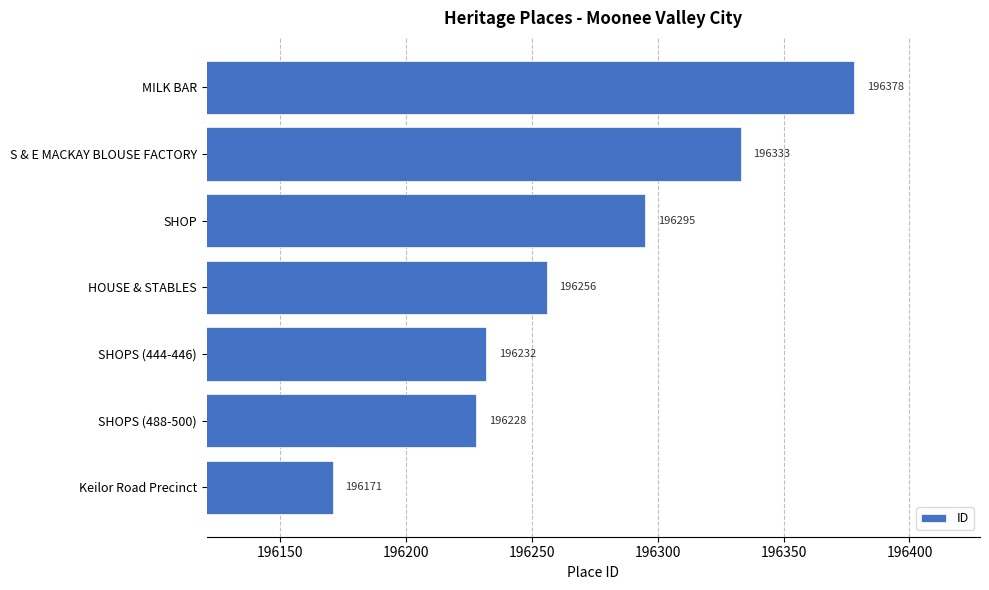

Rank the categories by value from lowest to highest.

Keilor Road Precinct, SHOPS (488-500), SHOPS (444-446), HOUSE & STABLES, SHOP, S & E MACKAY BLOUSE FACTORY, MILK BAR